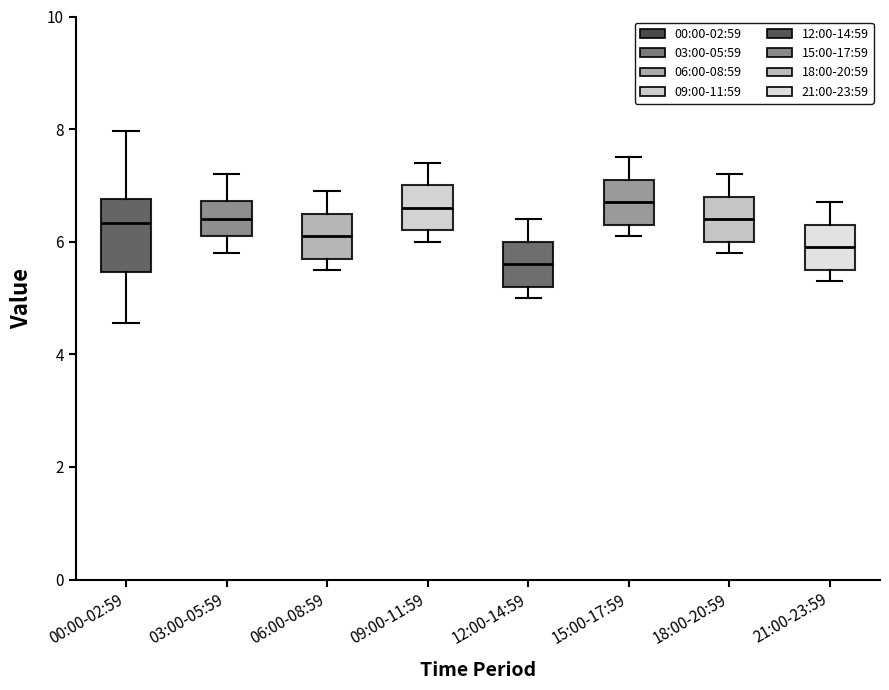

Reading left to right, transcribe this box plot: for each box, give where its median line is, the range the box spans, and where its two whiskers end, as read against the y-axis. The values are not printed on the chart, so give them approximately, as read against the axis.

00:00-02:59: median 6.4, box 5.4 to 6.8, whiskers 4.6 to 8.0
03:00-05:59: median 6.4, box 6.2 to 6.8, whiskers 5.8 to 7.2
06:00-08:59: median 6.2, box 5.8 to 6.6, whiskers 5.6 to 7.0
09:00-11:59: median 6.6, box 6.2 to 7.0, whiskers 6.0 to 7.4
12:00-14:59: median 5.6, box 5.2 to 6.0, whiskers 5.0 to 6.4
15:00-17:59: median 6.8, box 6.4 to 7.2, whiskers 6.2 to 7.6
18:00-20:59: median 6.4, box 6.0 to 6.8, whiskers 5.8 to 7.2
21:00-23:59: median 6.0, box 5.6 to 6.4, whiskers 5.4 to 6.8